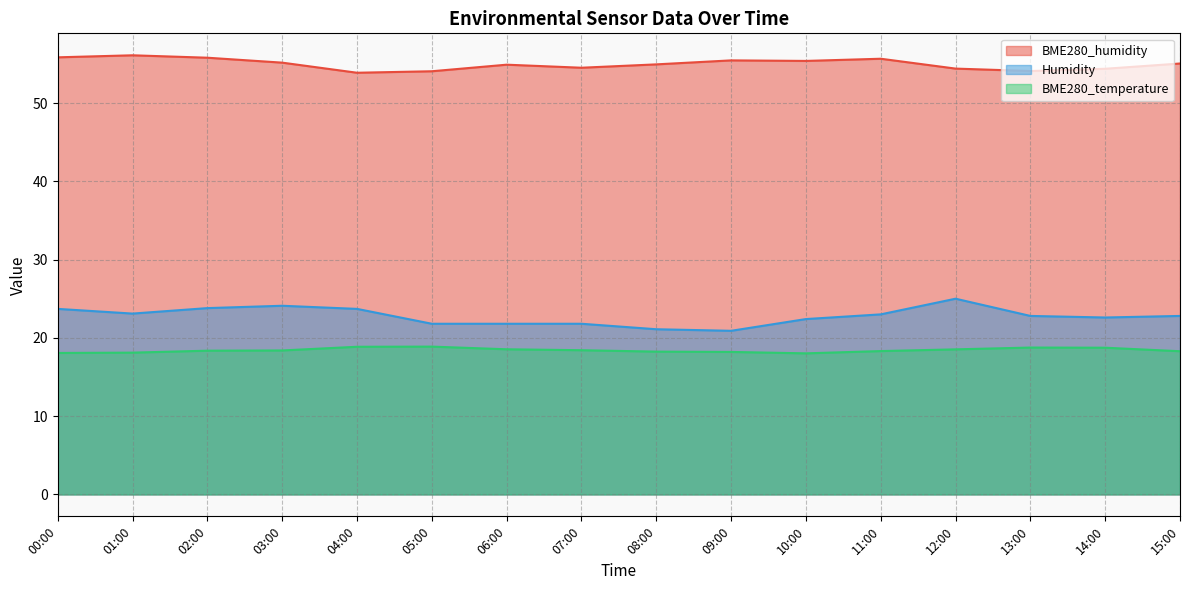

List the labels in order of BME280_humidity value, largest first.

01:00, 00:00, 02:00, 11:00, 09:00, 10:00, 03:00, 15:00, 08:00, 06:00, 07:00, 12:00, 14:00, 13:00, 05:00, 04:00